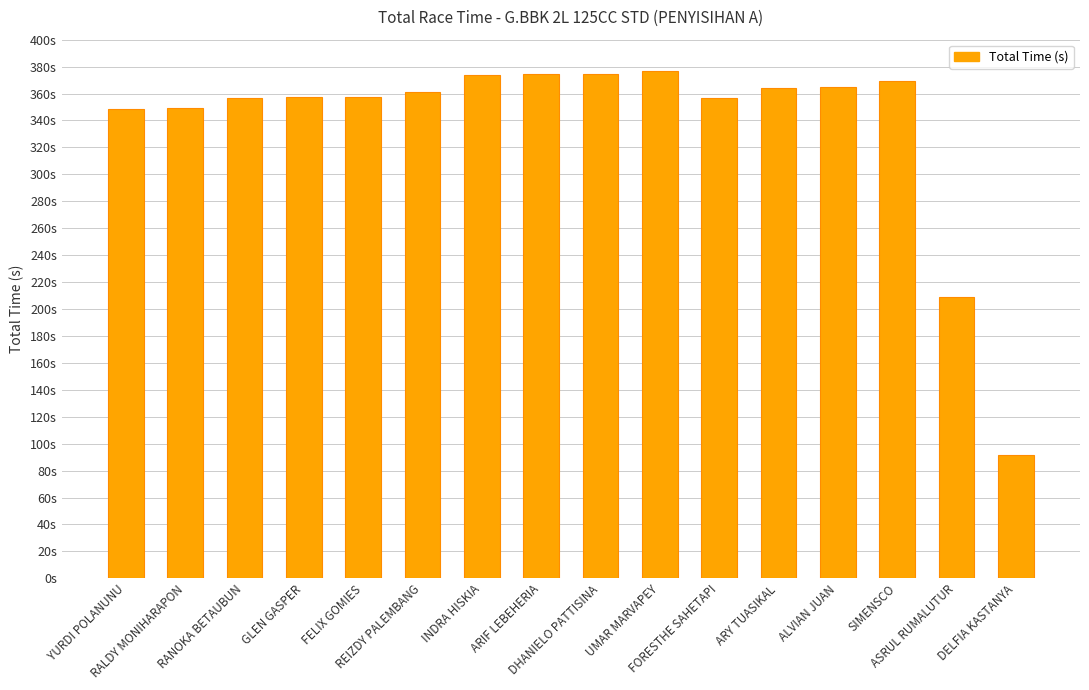

Where is the data nearest to the value 234?

ASRUL RUMALUTUR